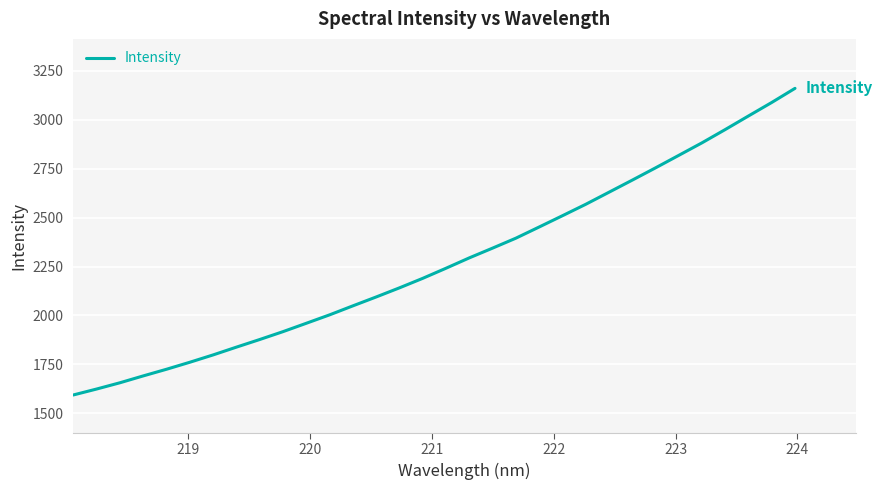

What is the maximum value shown in the chart?

3161.1